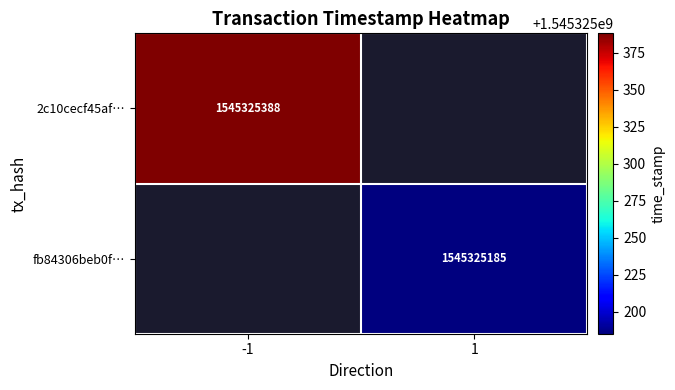

What is the approximate value of fb84306beb0fe4424d4b00d70fdb6973f105a64 at time_stamp, to the nearest 50?

1545325200